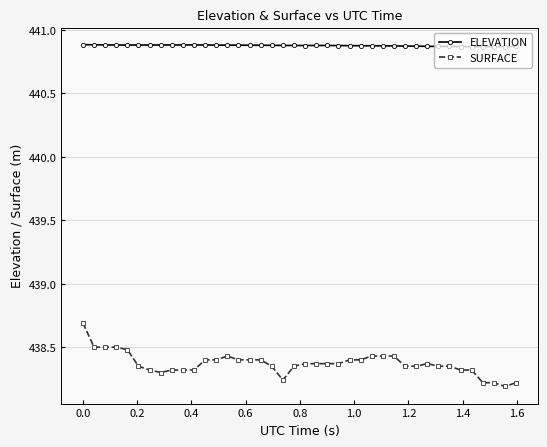

How many lines are shown in the chart?

2